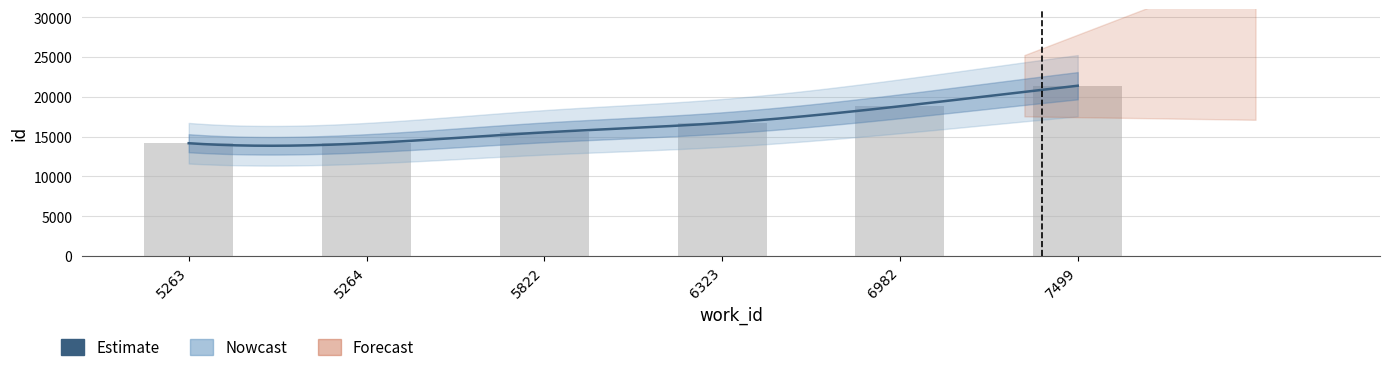

Reading left to right, transcribe all the data shown in this chart.

5263=14174	5264=14175	5822=15538	6323=16722	6982=18818	7499=21400